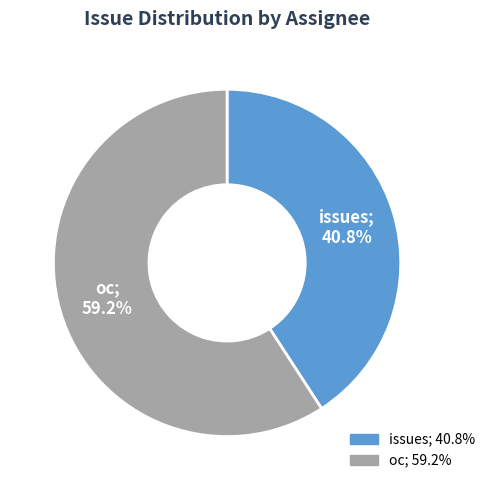

How many segments does this pie chart have?

2